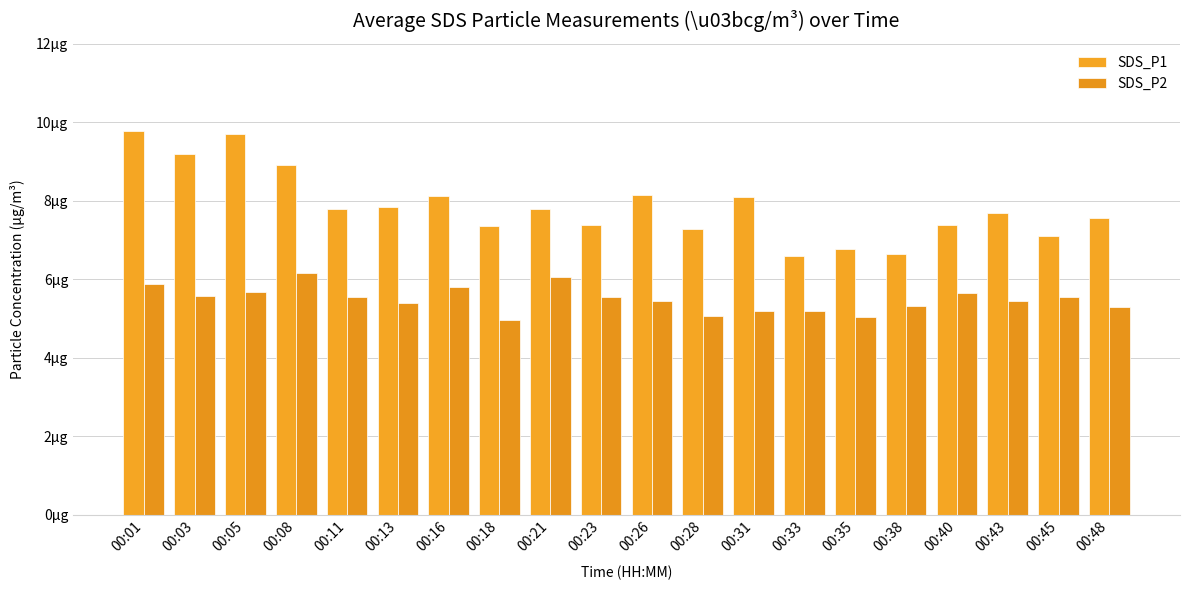

What is the total value across all series at 00:18?

12.3